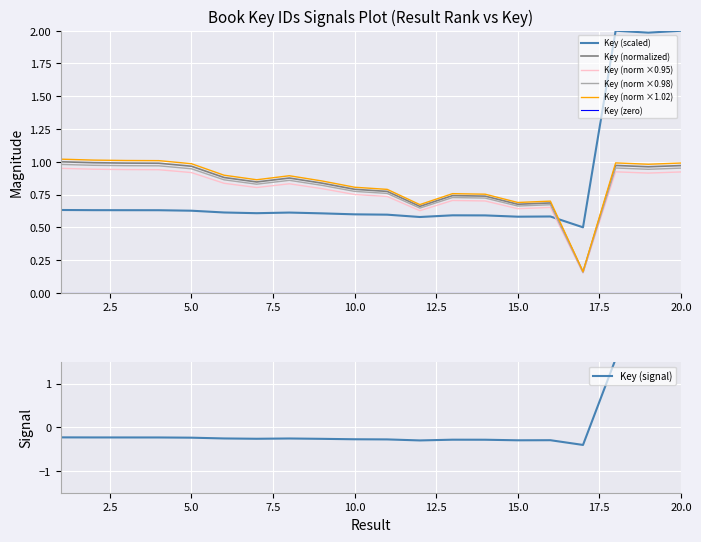

At which category is the sum across all series the highest?

18